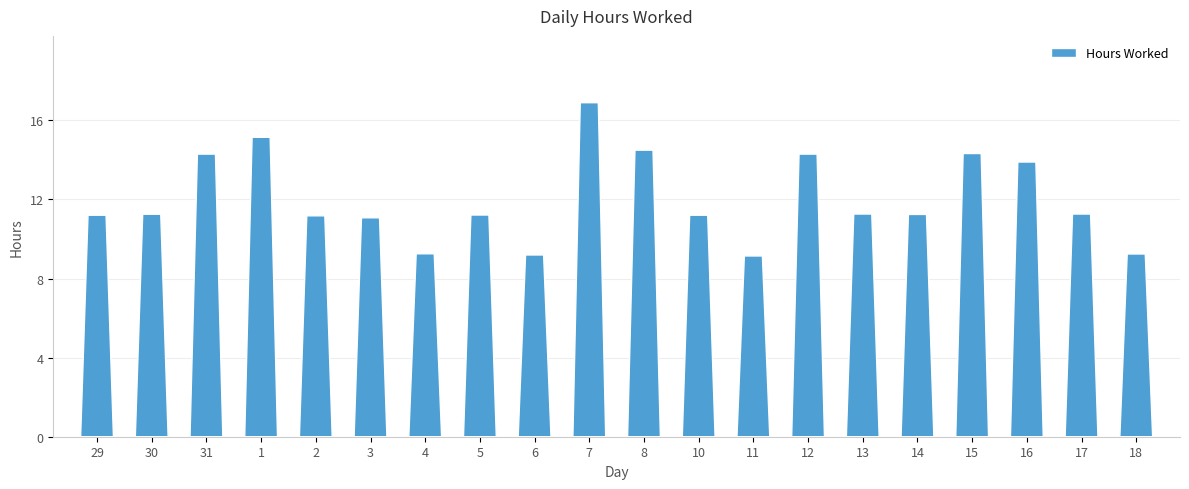

Reading left to right, list all the values displayed in this chart.

11.2	11.2	14.3	15.1	11.2	11.1	9.2	11.2	9.2	16.9	14.5	11.2	9.1	14.3	11.3	11.2	14.3	13.9	11.3	9.2